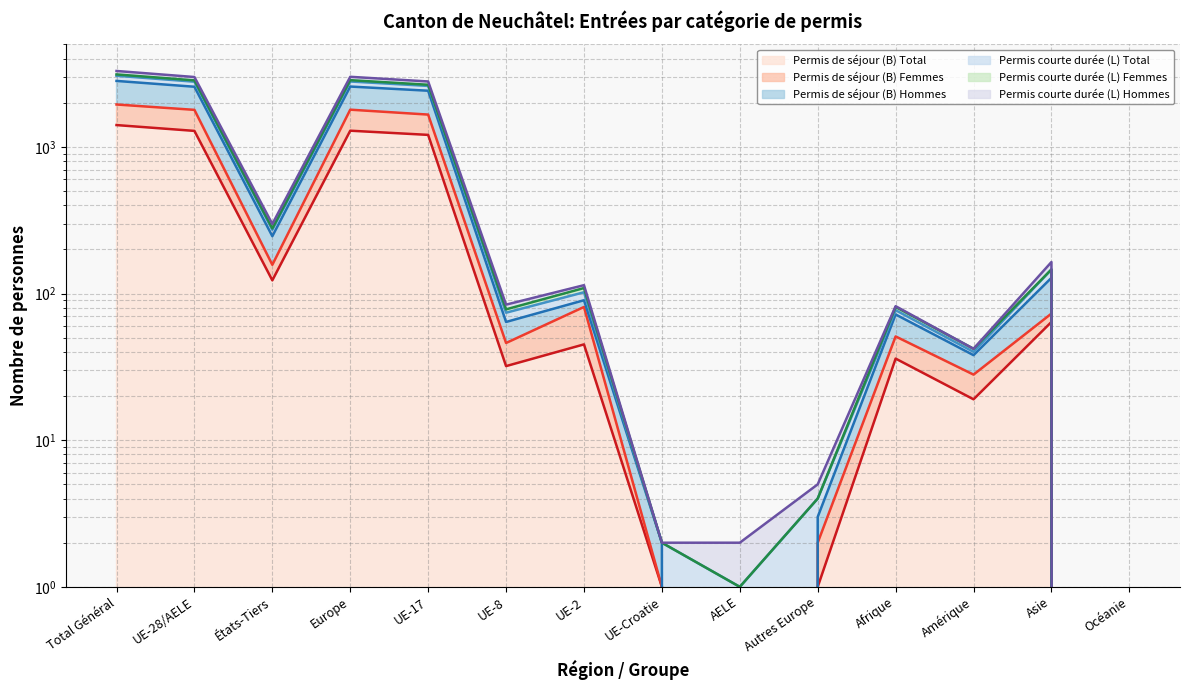

Where is the first local minimum for Permis de séjour (B) Femmes?

États-Tiers